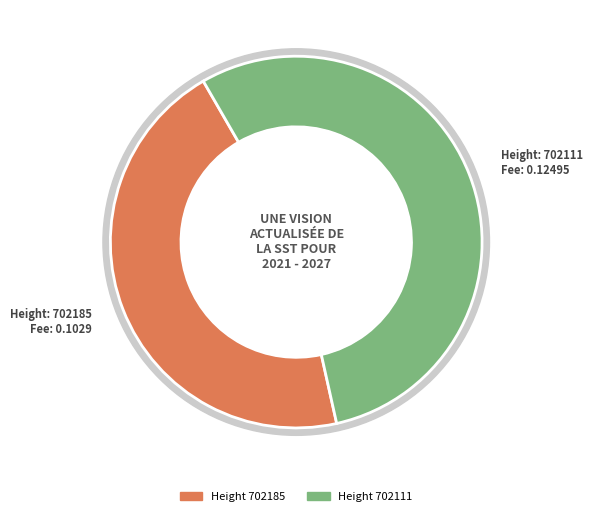

Which category accounts for the majority?

702111